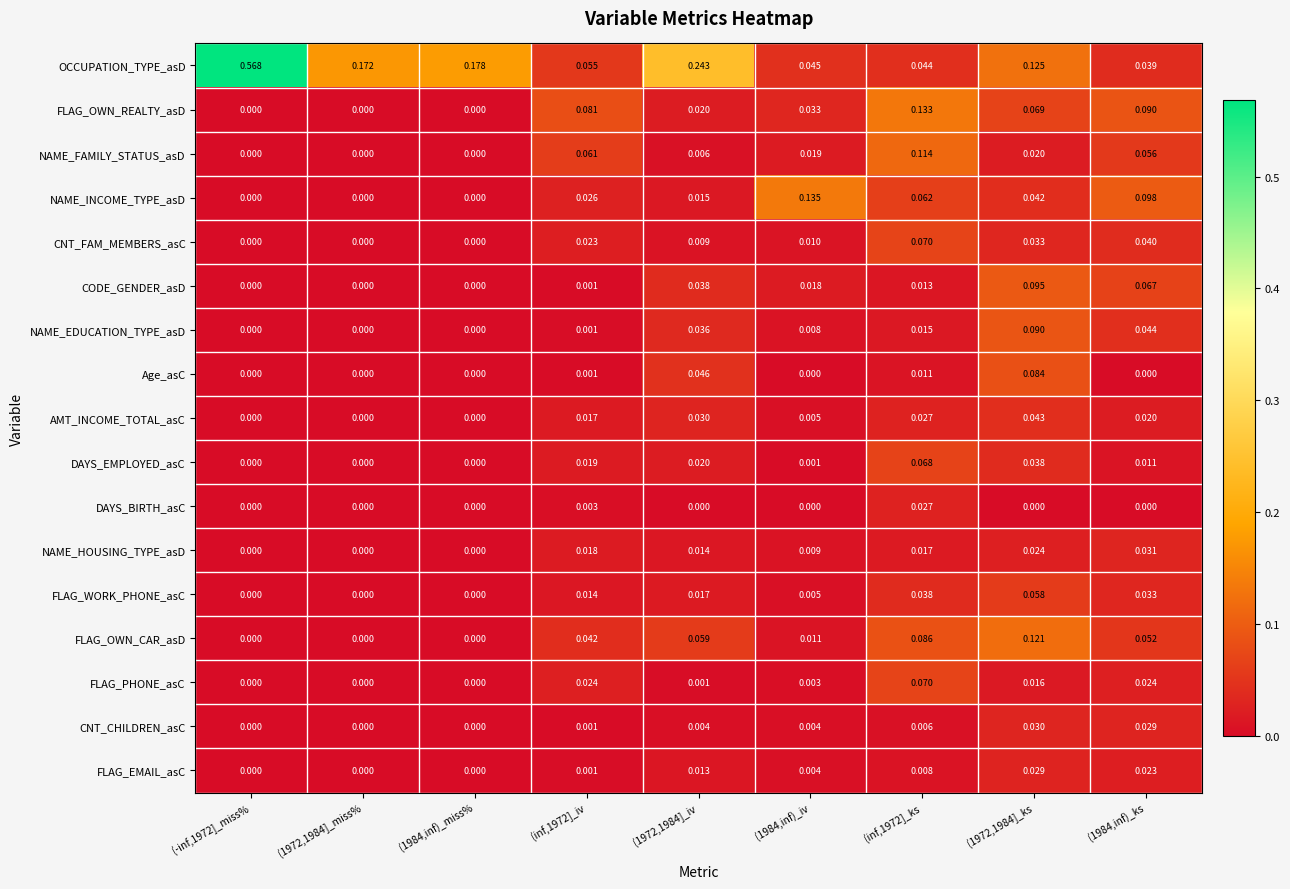

Count the number of categories in the chart.

9